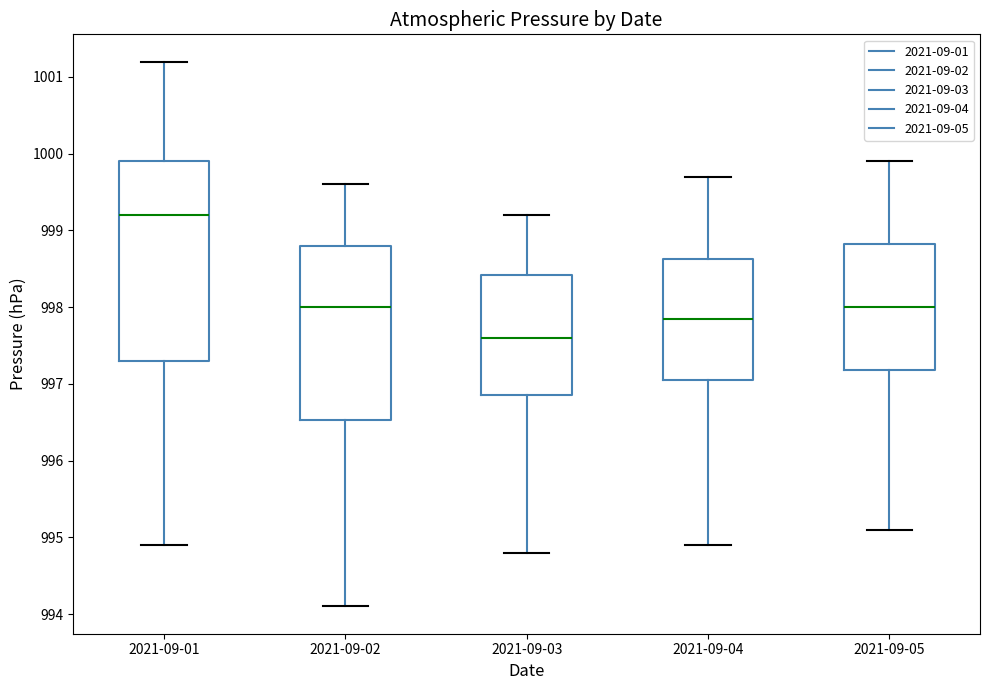

Where is the lower edge of the box for 2021-09-04 on the y-axis? The values are not printed on the chart, so give them approximately, as read against the axis.

997.1